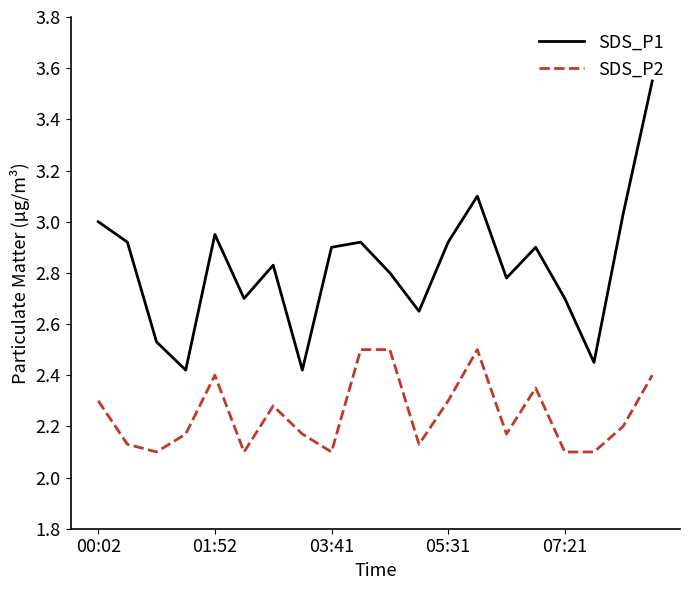

What is the difference between the maximum and minimum values in the SDS_P1 series?

1.1